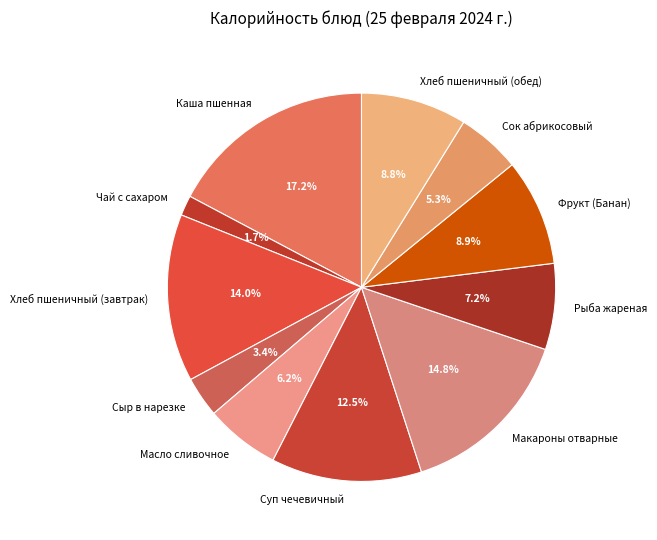

Does any single category account for the majority?

No